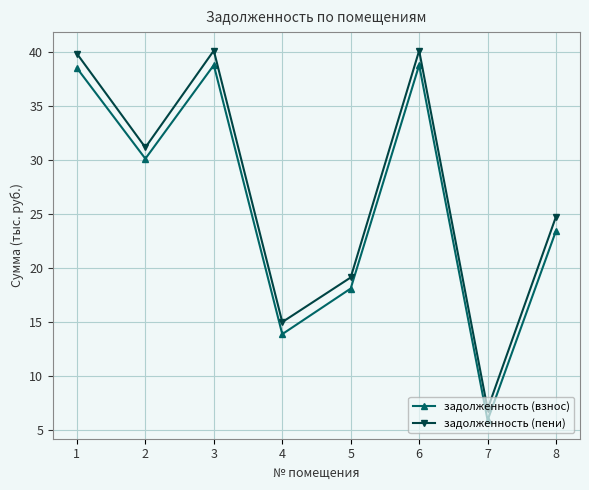

Is this an area chart (filled region under the line)?

No